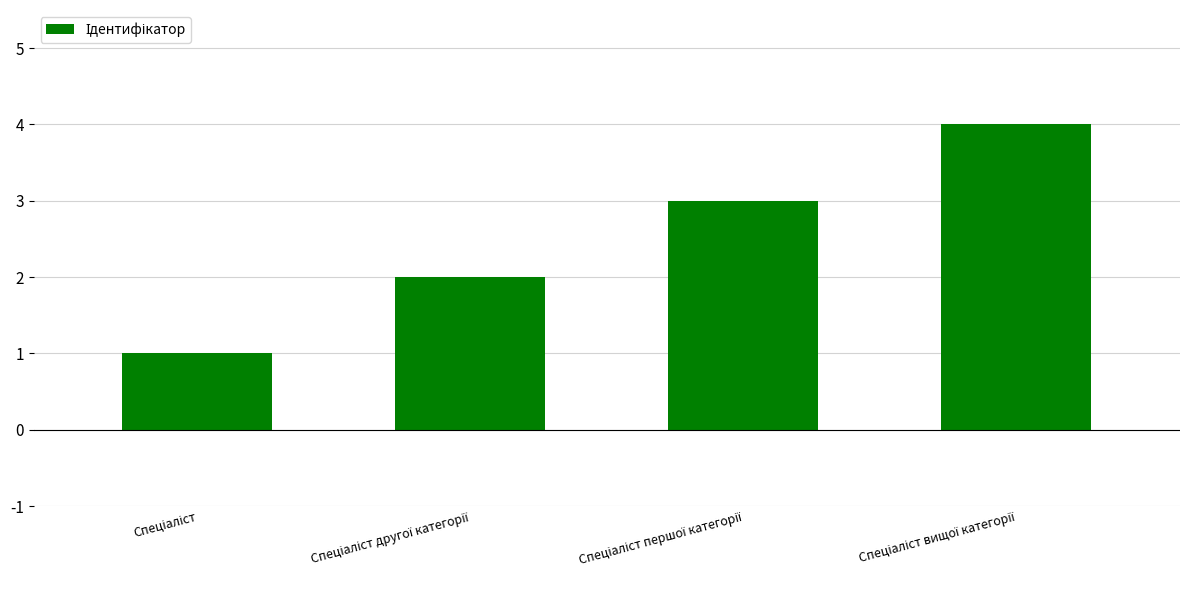

What is the difference between the maximum and minimum values?

3